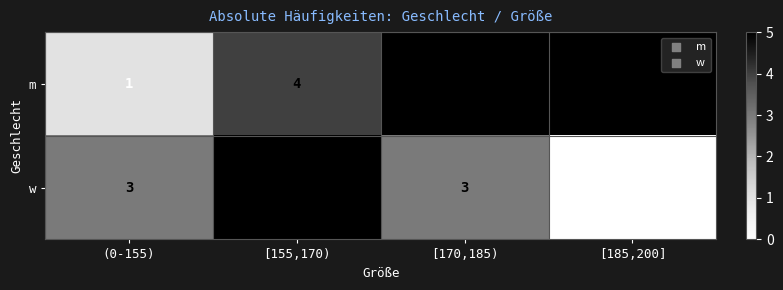

Reading left to right, what are all the values shown in this chart?

m: 1	4	5	5
w: 3	5	3	0